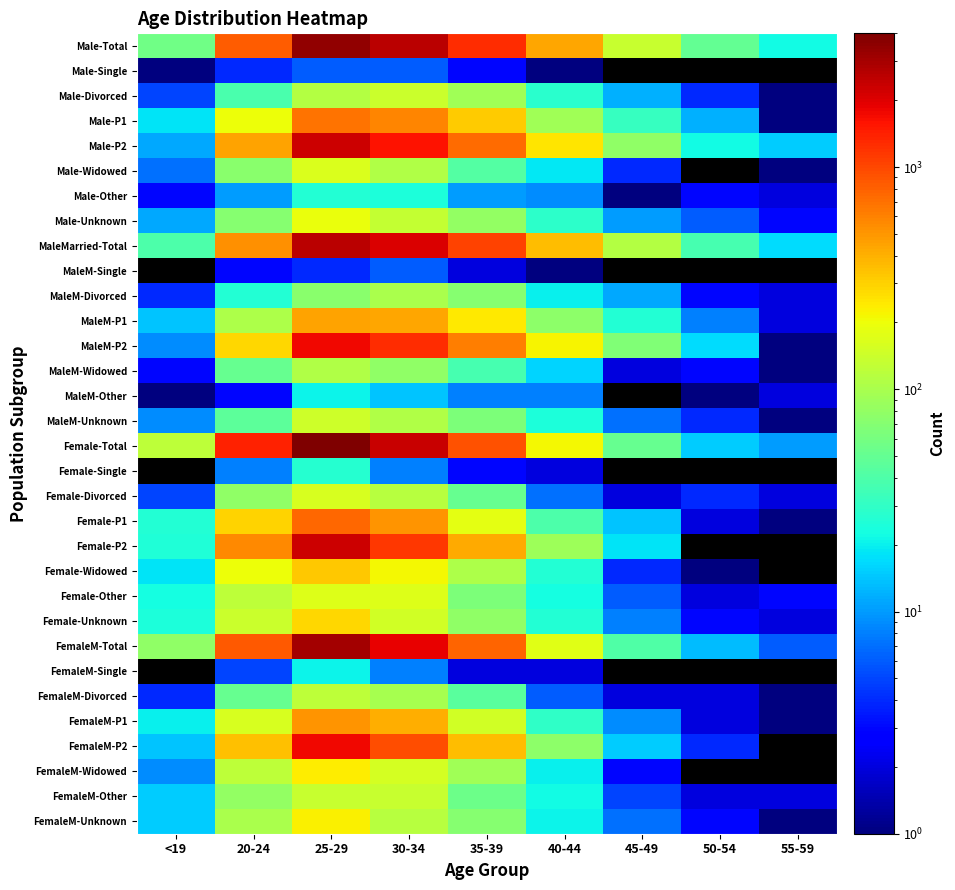

At which label does Male-Widowed first exceed 42?

20-24